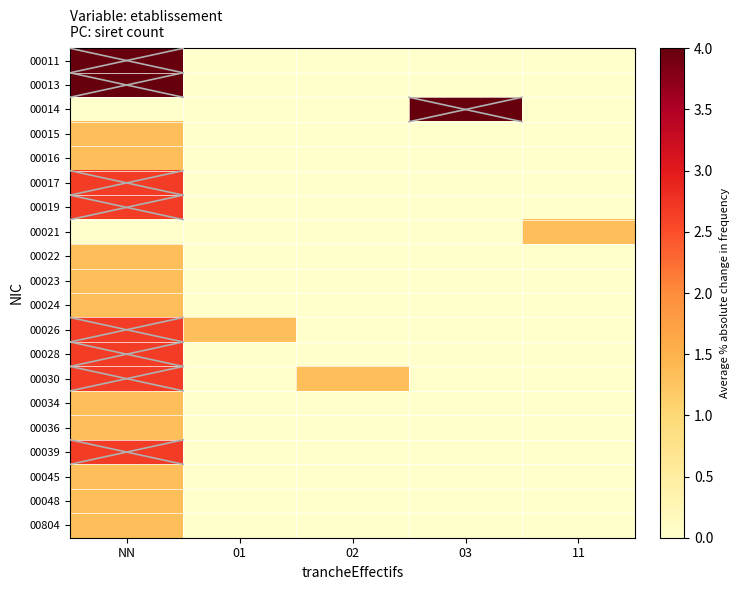

Count the number of categories in the chart.

5